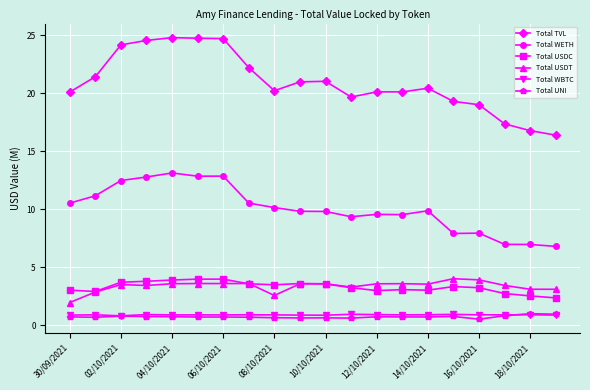

True or false: Total UNI has more than 0 points higher than both neighbors.

True